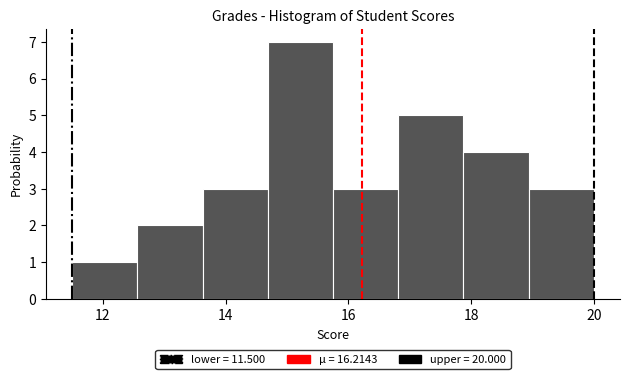

Which range on the x-axis has the tallest bar?

14.6 to 15.8